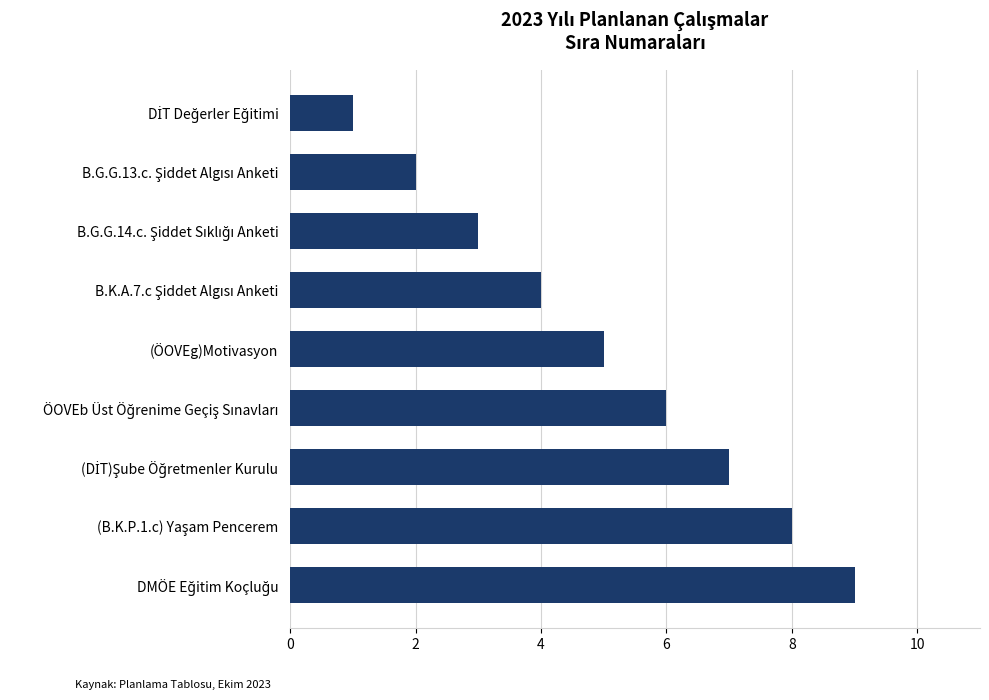

How many data points are less than 5?

4